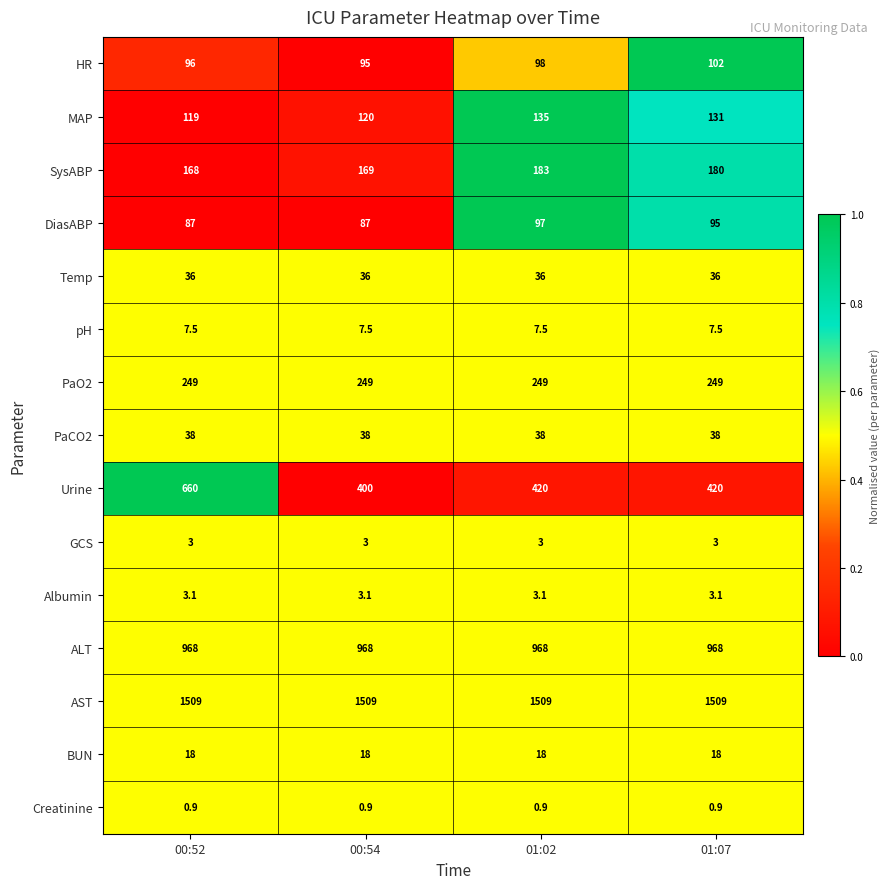

Between 00:52 and 00:54, which series saw the biggest shift?

Urine